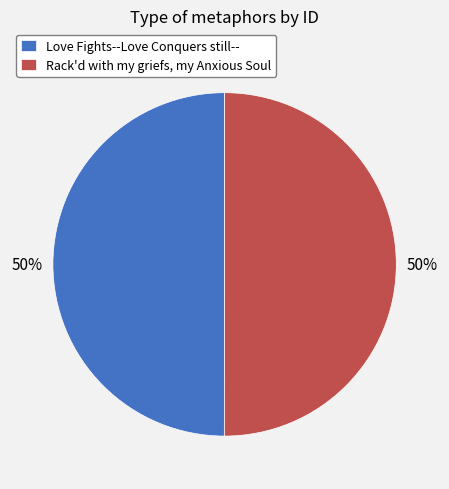

True or false: Love Fights--Love Conquers still-- accounts for 63% of the total.

False